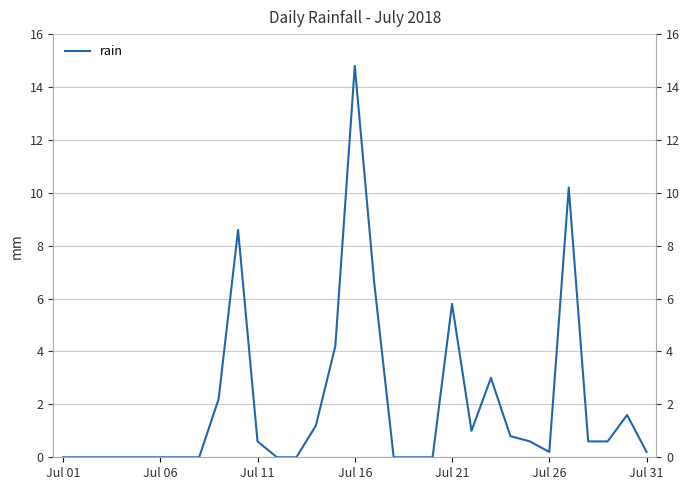

What position from the right is 22?

9